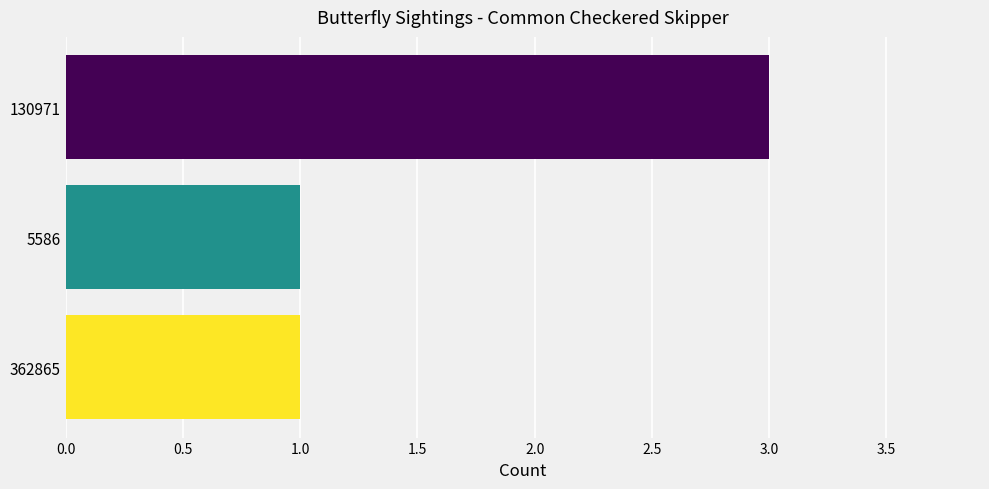

How many bars are there in total?

3